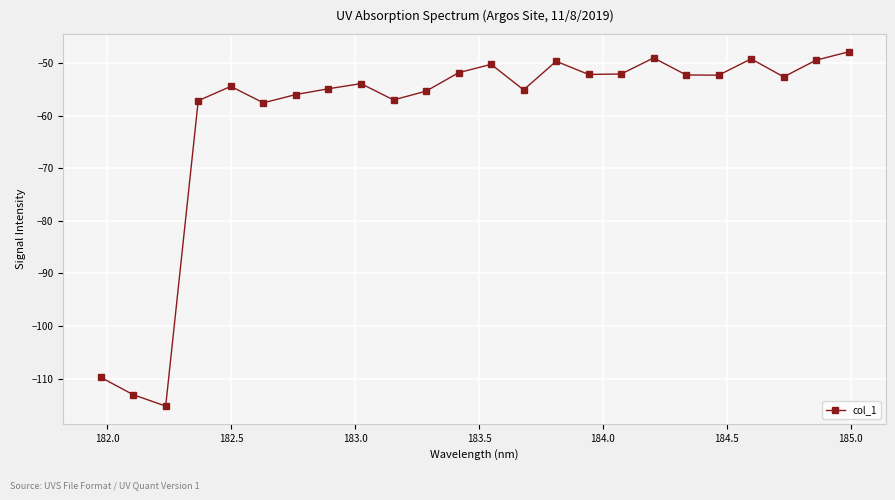

What is the value of the 17th point from the left?

-52.1